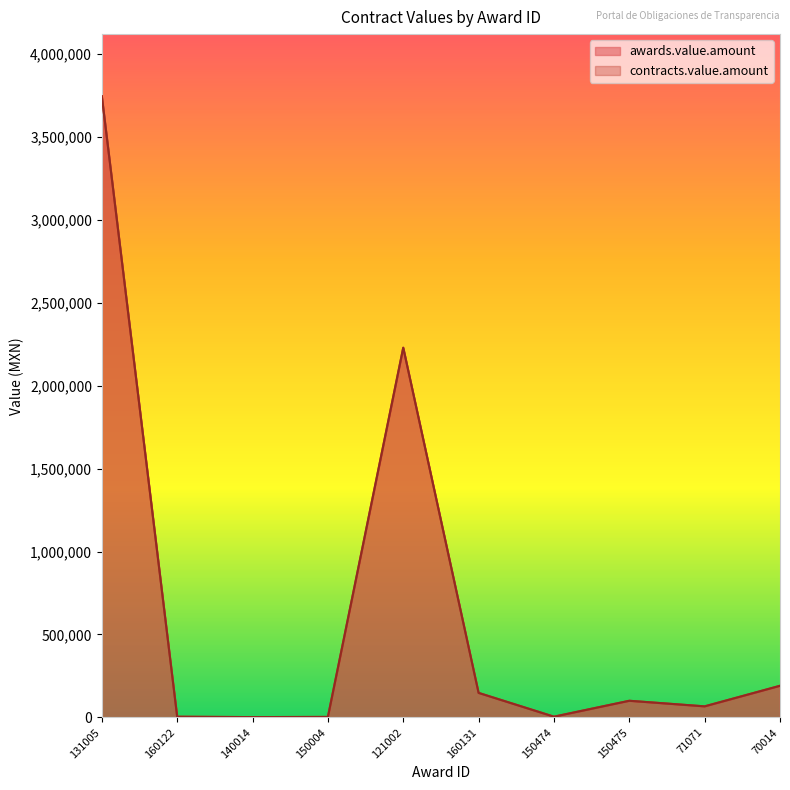

Reading right to left, list all the values displayed in this chart.

awards.value.amount: 70014=190589.1	71071=66600.0	150475=100224.0	150474=4365.5	160131=147796.5	121002=2228674.3	150004=2894.4	140014=1834.0	160122=4040.2	131005=3744605.4
contracts.value.amount: 70014=190589.1	71071=66600.0	150475=100224.0	150474=4365.5	160131=147796.5	121002=2228674.3	150004=2894.4	140014=1834.0	160122=4040.2	131005=3744605.4